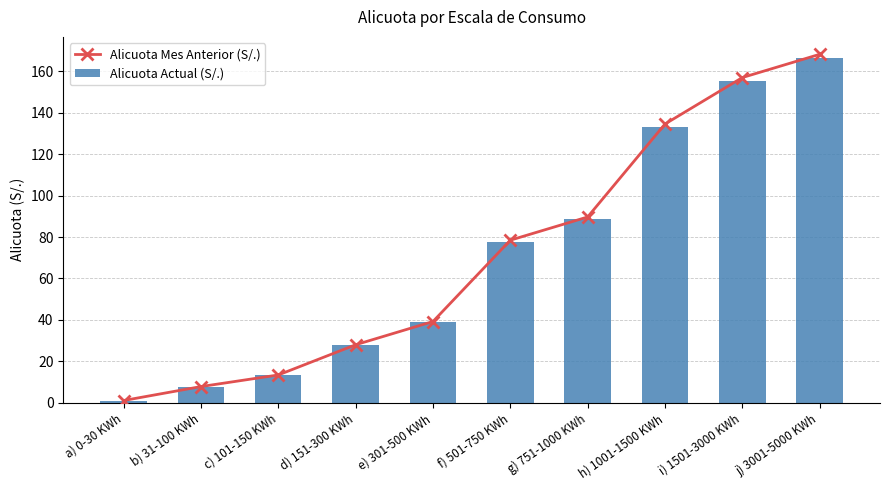

What is the label of the 3rd bar from the right?

h) 1001-1500 KWh